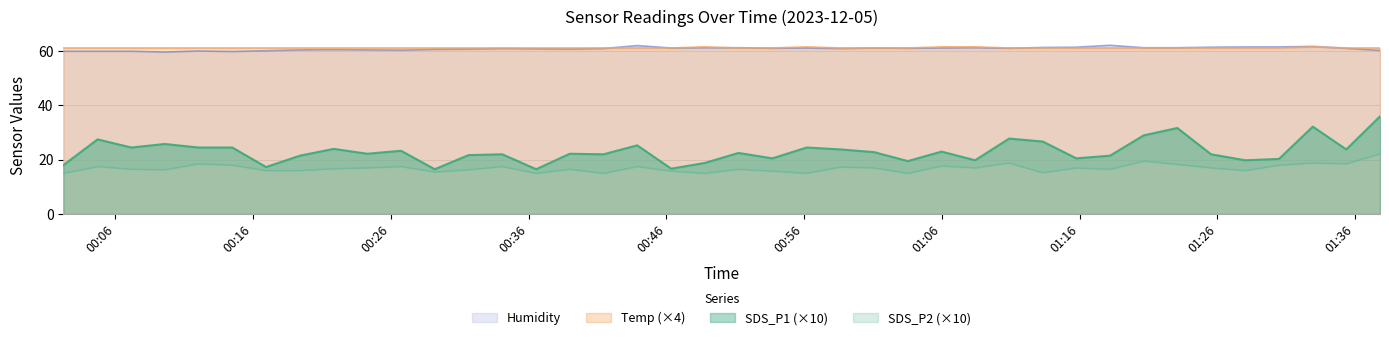

Between 2023/12/05 01:35:22 and 2023/12/05 01:15:46, which is larger?

2023/12/05 01:35:22